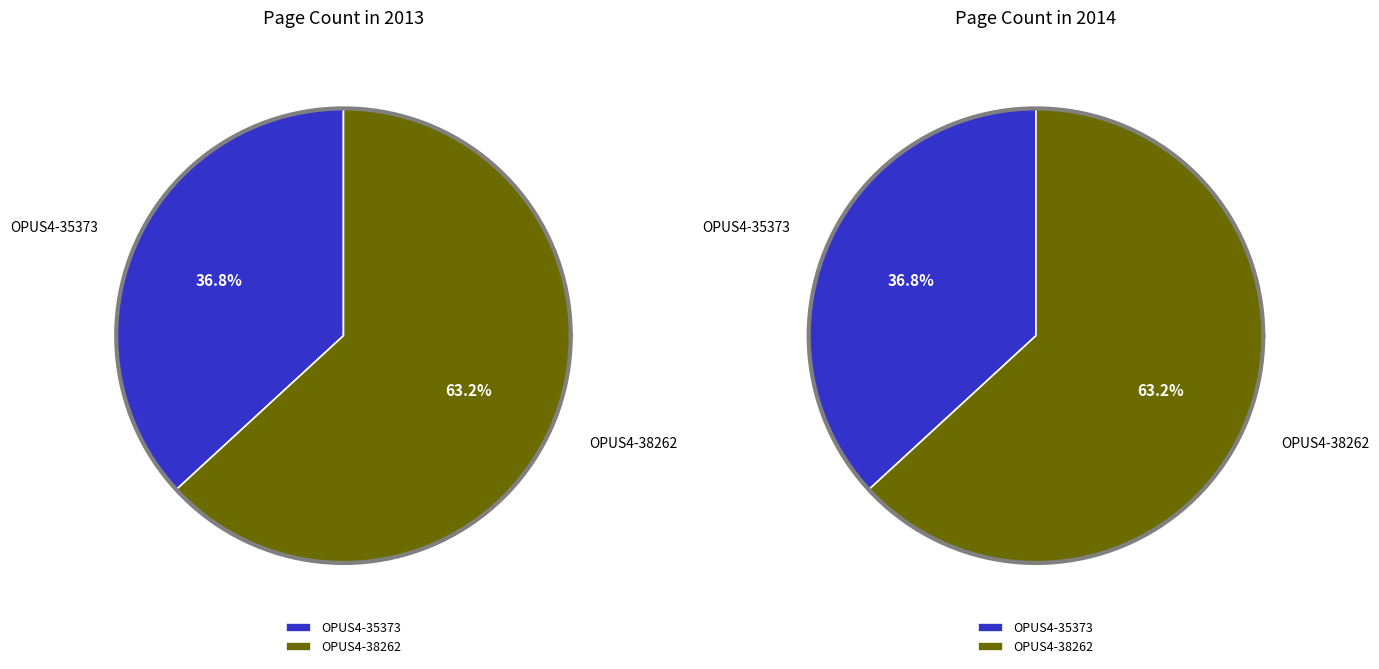

Is OPUS4-35373 the majority of the pie?

No